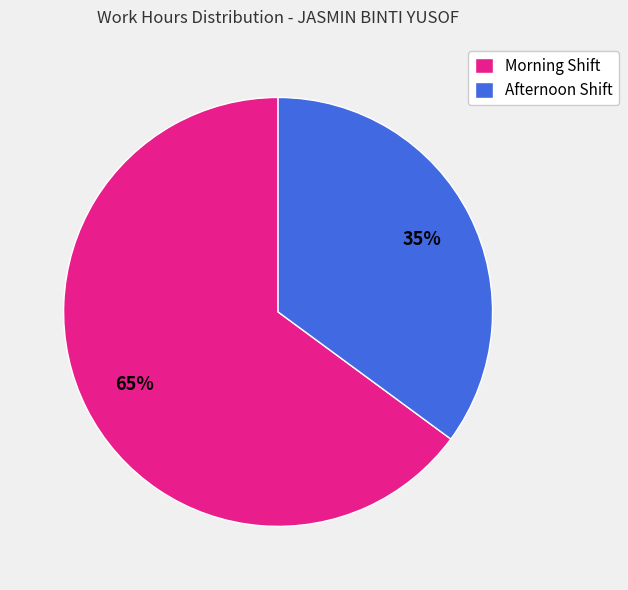

To the nearest percent, what portion does Morning Shift represent?

65%